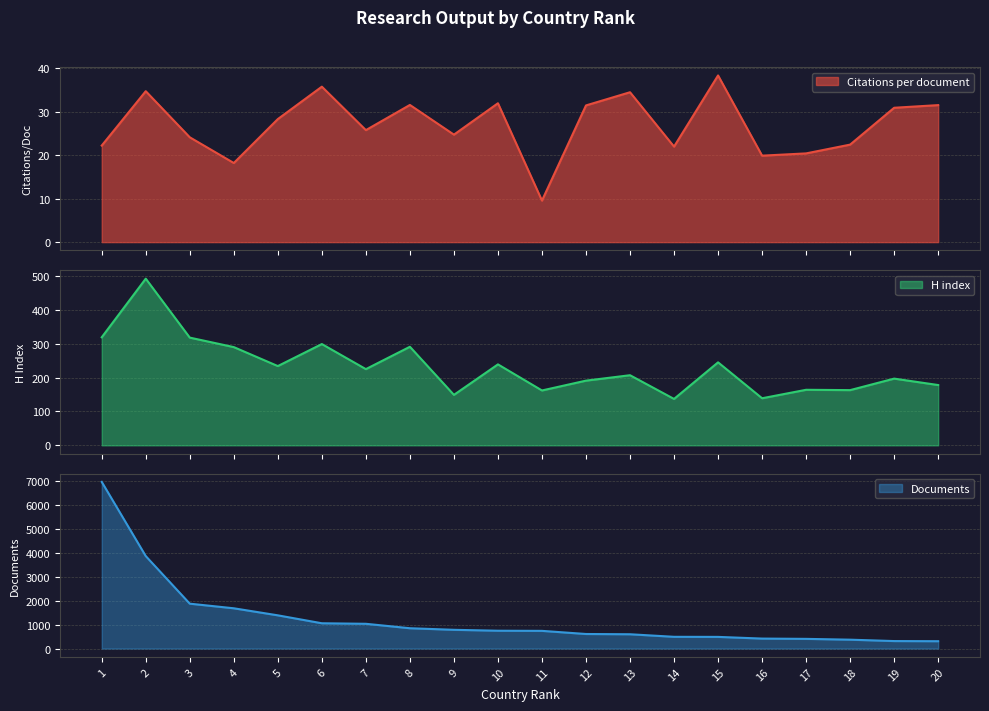

True or false: Documents and Citations per document intersect in this chart.

False